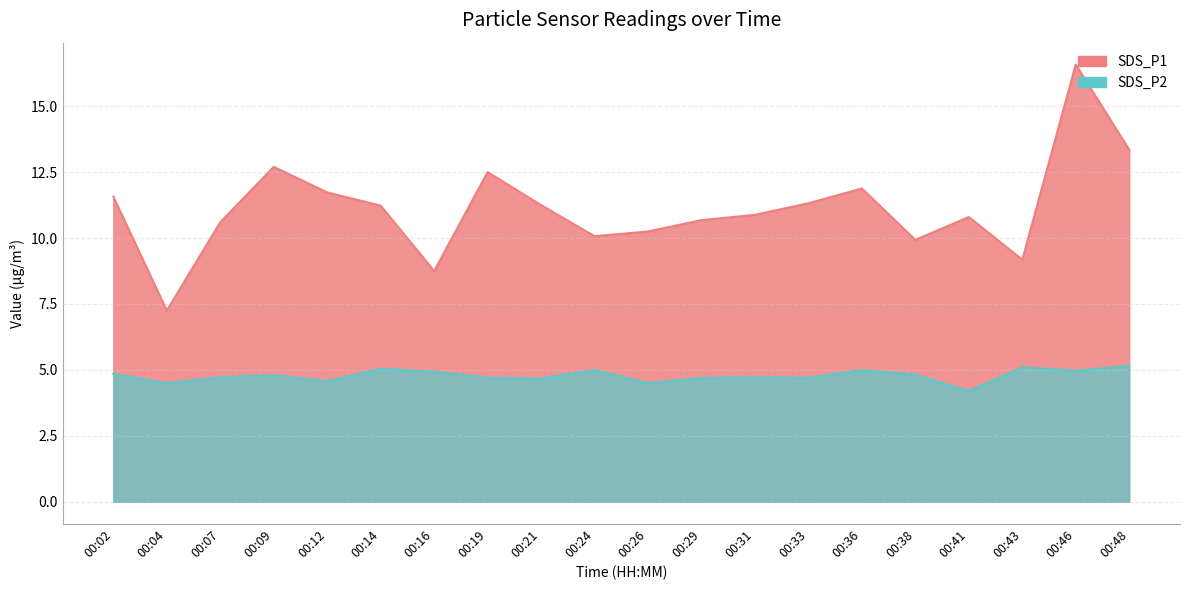

Reading left to right, transcribe all the data shown in this chart.

SDS_P1: 00:02=11.6	00:04=7.2	00:07=10.6	00:09=12.7	00:12=11.7	00:14=11.2	00:16=8.8	00:19=12.5	00:21=11.2	00:24=10.1	00:26=10.2	00:29=10.7	00:31=10.9	00:33=11.3	00:36=11.9	00:38=9.9	00:41=10.8	00:43=9.2	00:46=16.6	00:48=13.3
SDS_P2: 00:02=4.8	00:04=4.5	00:07=4.7	00:09=4.8	00:12=4.6	00:14=5.0	00:16=4.9	00:19=4.7	00:21=4.7	00:24=5.0	00:26=4.5	00:29=4.7	00:31=4.7	00:33=4.7	00:36=5.0	00:38=4.8	00:41=4.2	00:43=5.1	00:46=5.0	00:48=5.2